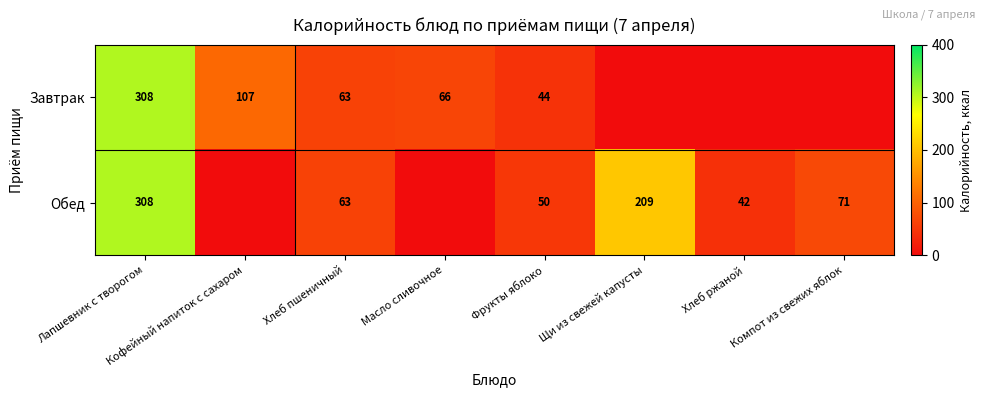

What is the total value across all series at Фрукты яблоко?

94